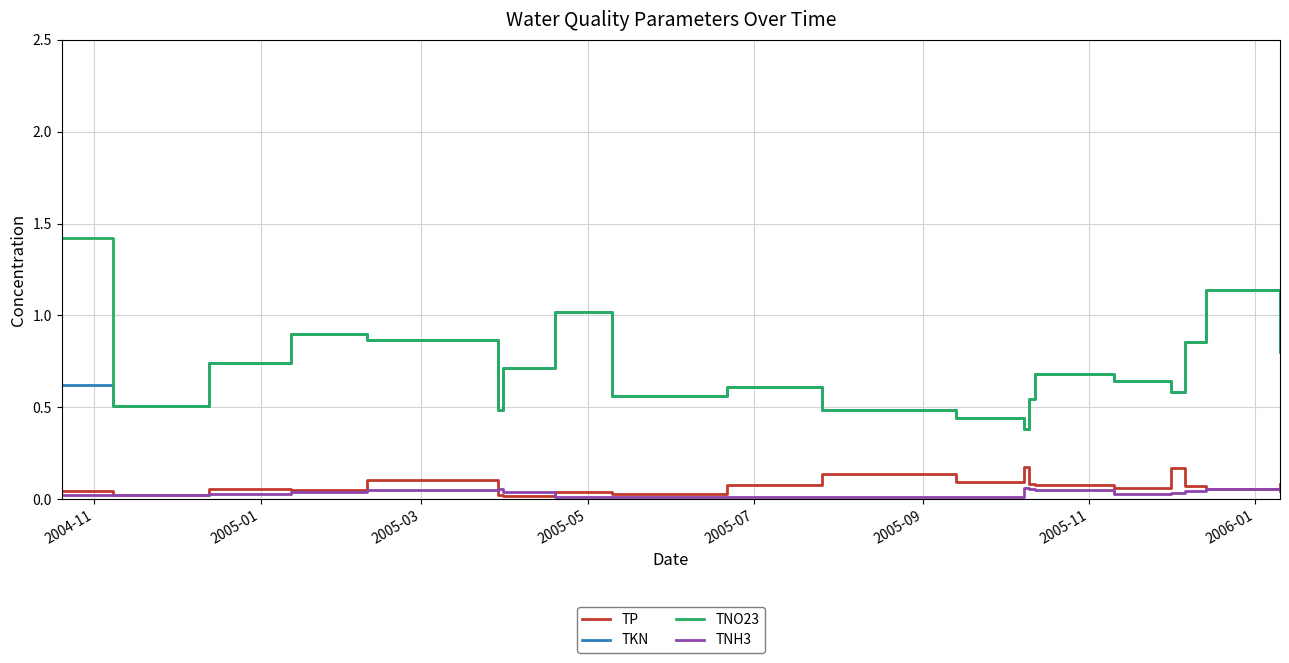

What is the greatest value displayed?

1.4